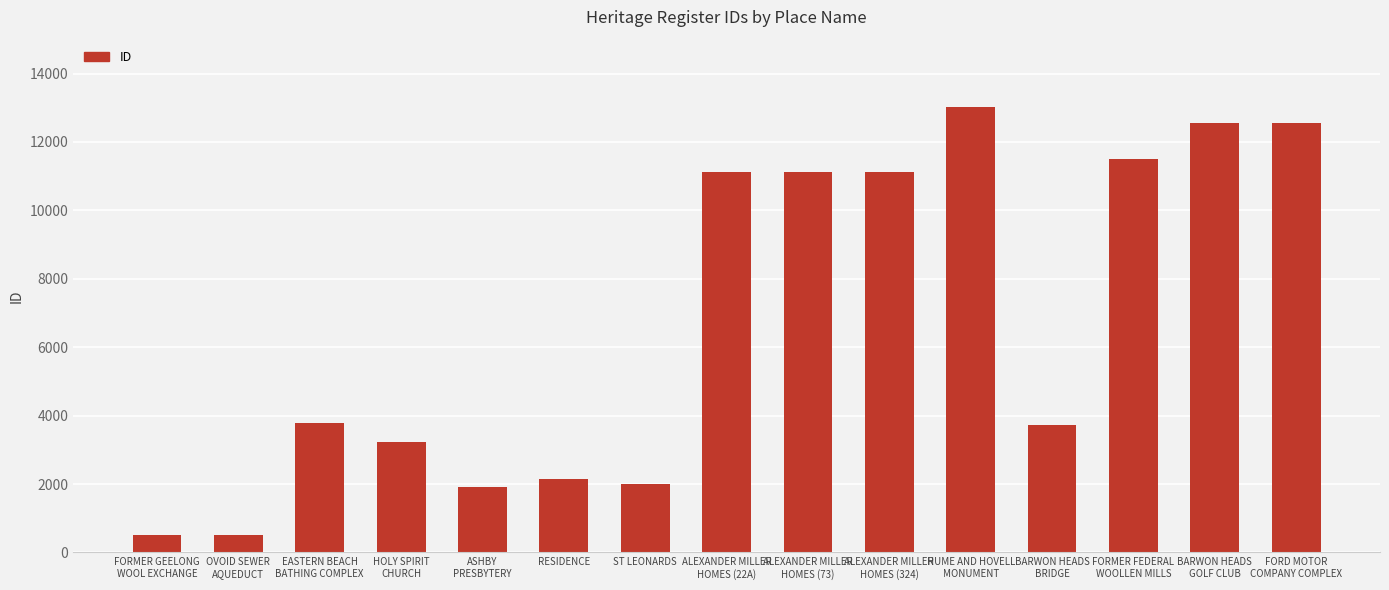

What is the label of the 15th bar from the right?

FORMER GEELONG
WOOL EXCHANGE